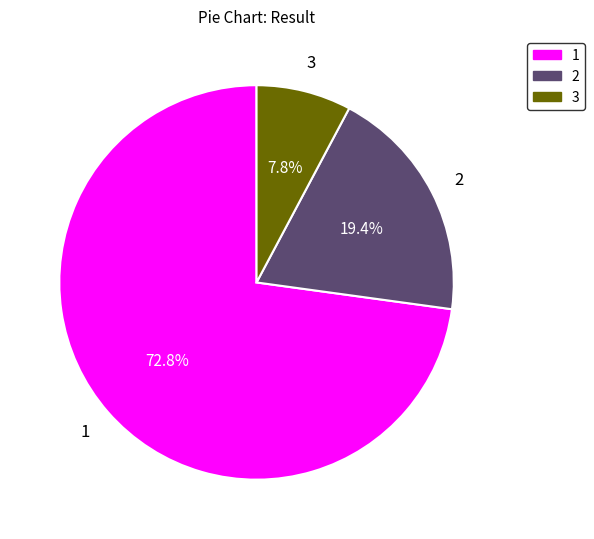

How much of the chart is everything except 3?

92.2%